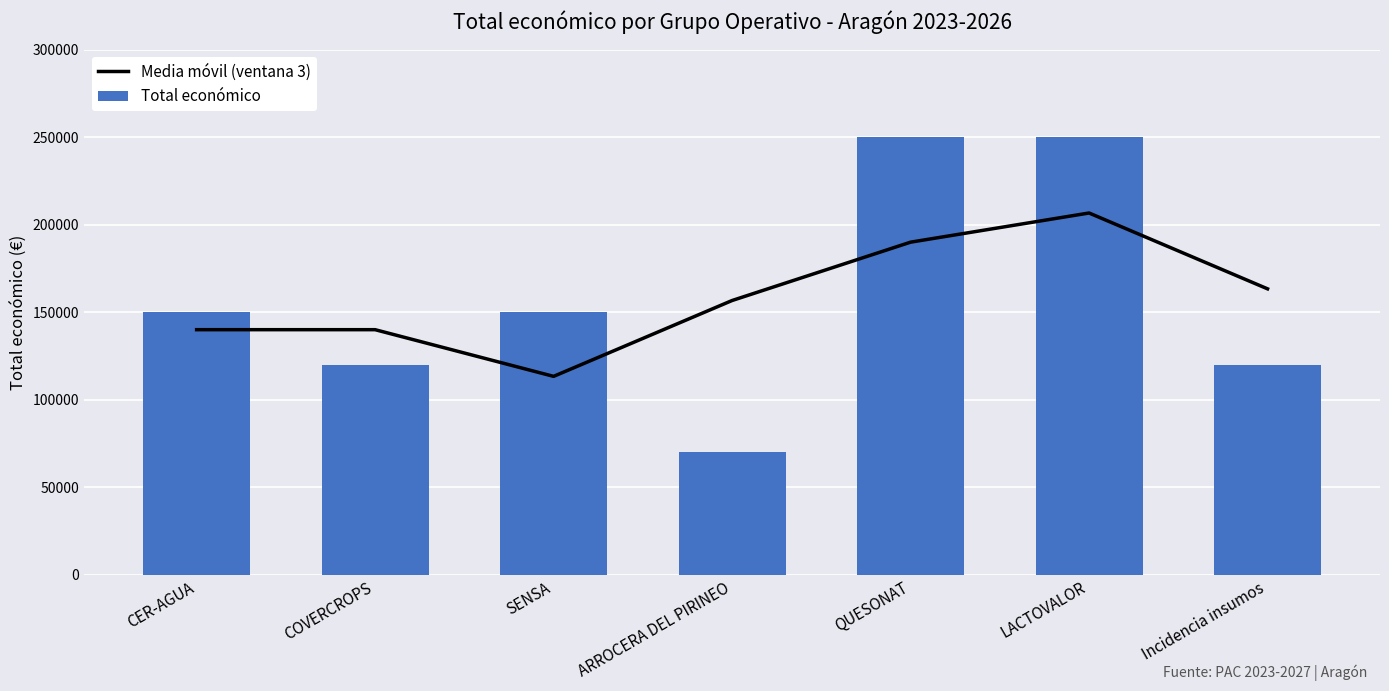

Where is Total económico nearest to the value 160000?

CER-AGUA